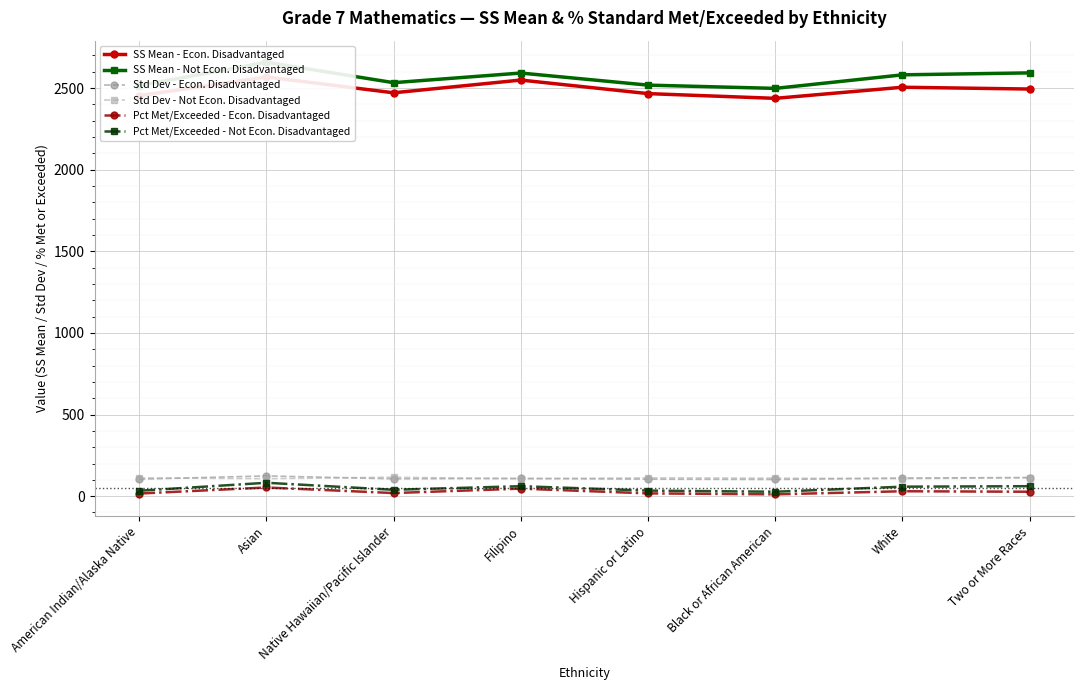

At which label does Pct Met/Exceeded - Econ. Disadvantaged reach its peak?

Asian